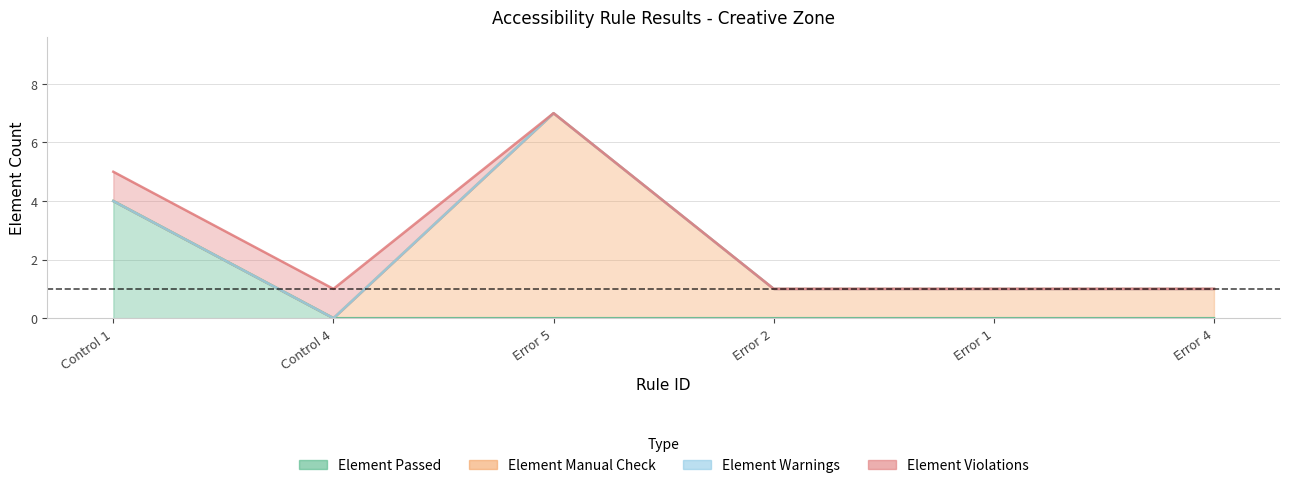

What is the spread (max minus min) of values at Error 2?

1